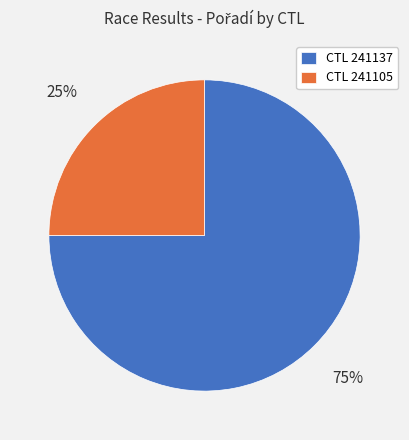

Between CTL 241137 and CTL 241105, which is larger?

CTL 241137